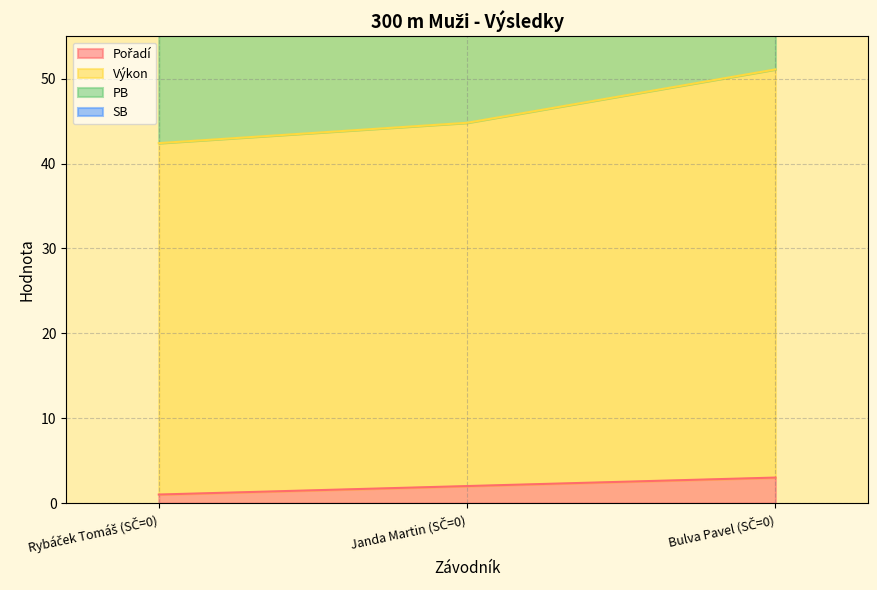

Which category has the lowest value in the Výkon series?

Rybáček Tomáš (SČ=0)